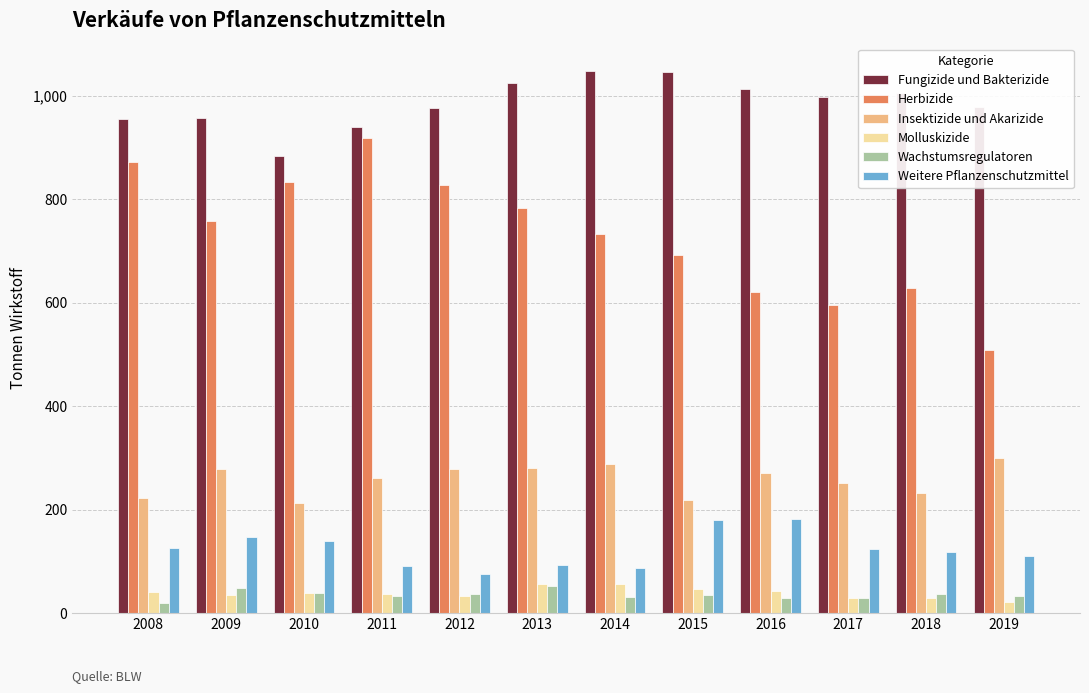

How many data points in Fungizide und Bakterizide are above 997?

6